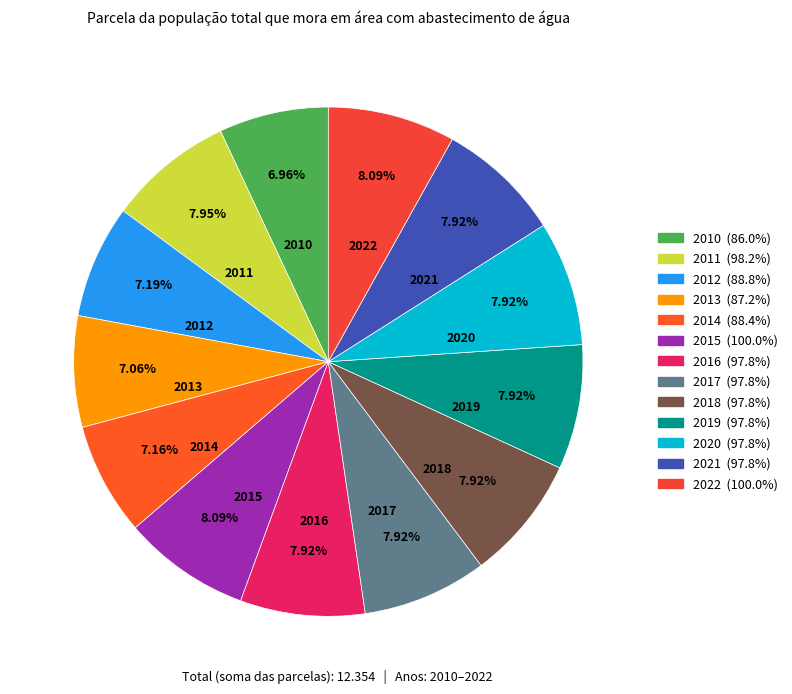

To the nearest percent, what percentage of the pie is 2012?

7%